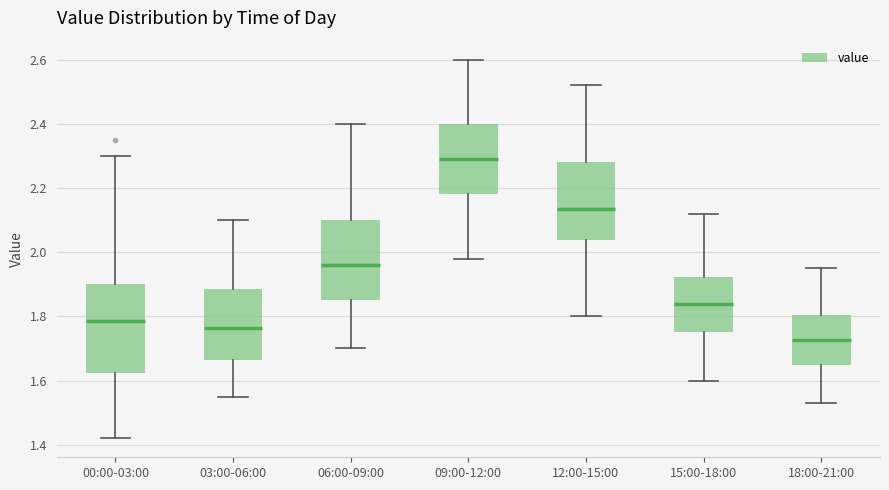

Which box's median line is the lowest?

18:00-21:00